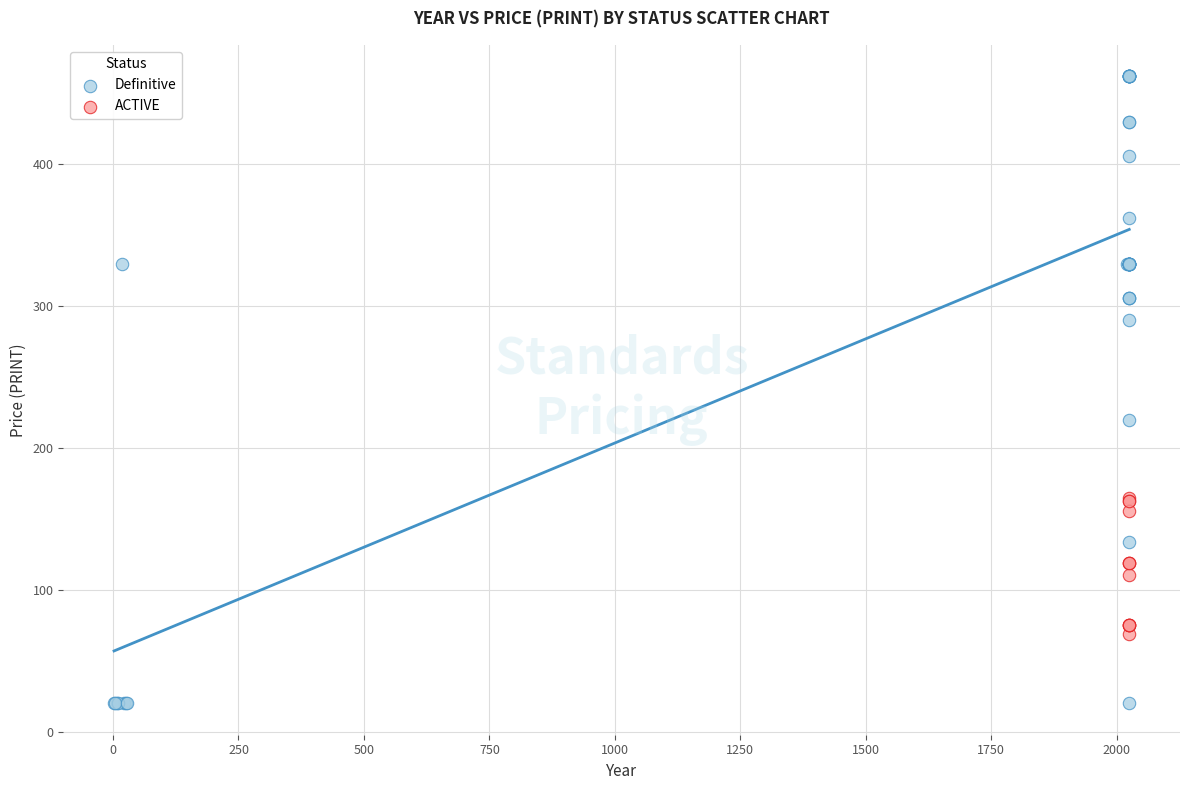

Which series has the widest spread of Y values?

Definitive